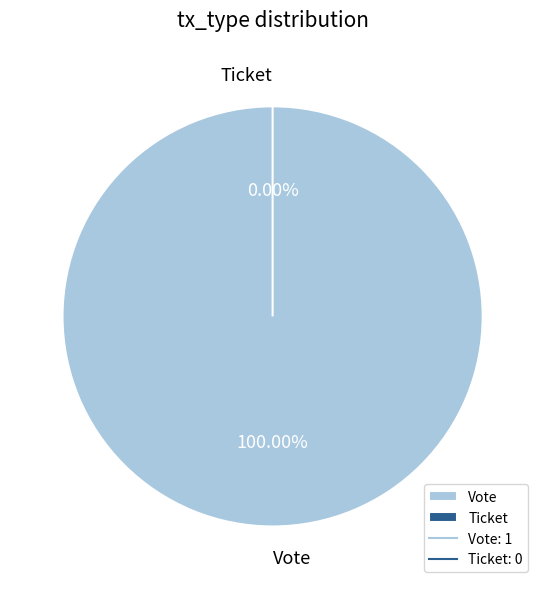

What is the smallest slice in the pie chart?

Ticket